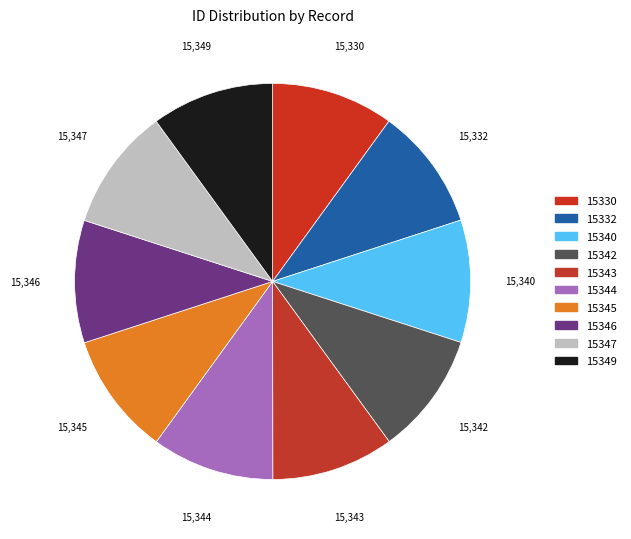

How many segments does this pie chart have?

10